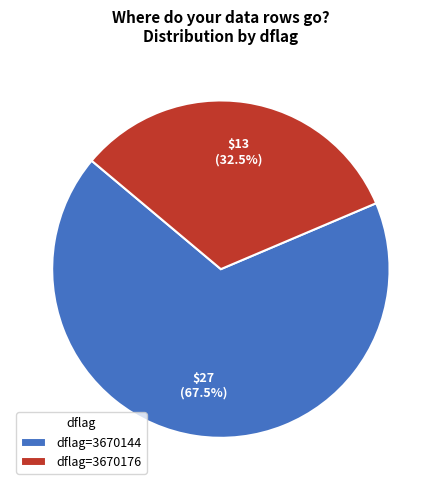

Rank the categories by value from highest to lowest.

dflag=3670144, dflag=3670176